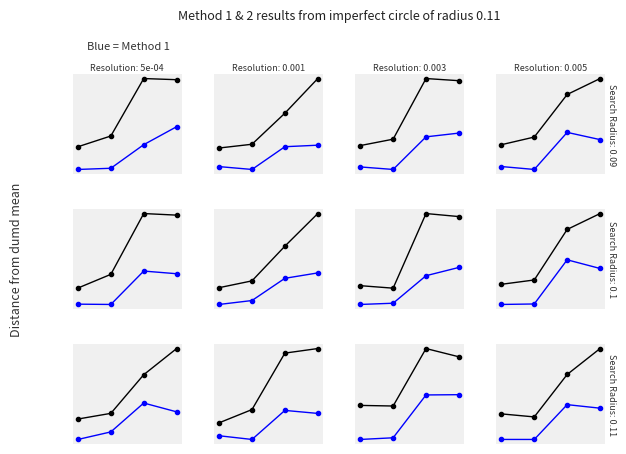

At which category does the chart reach its minimum across all series?

1